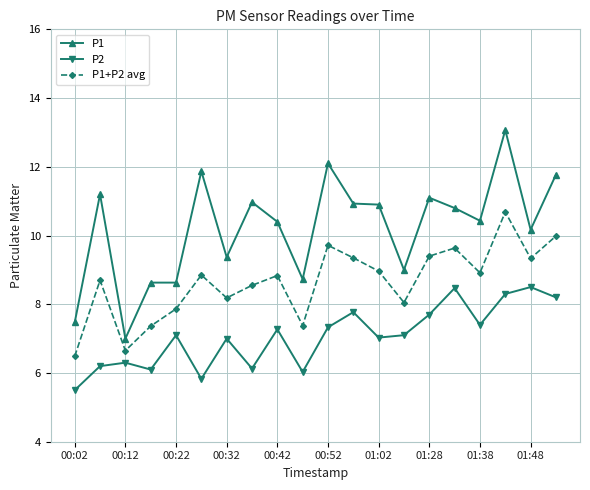

What is the minimum value shown in the chart?

5.5